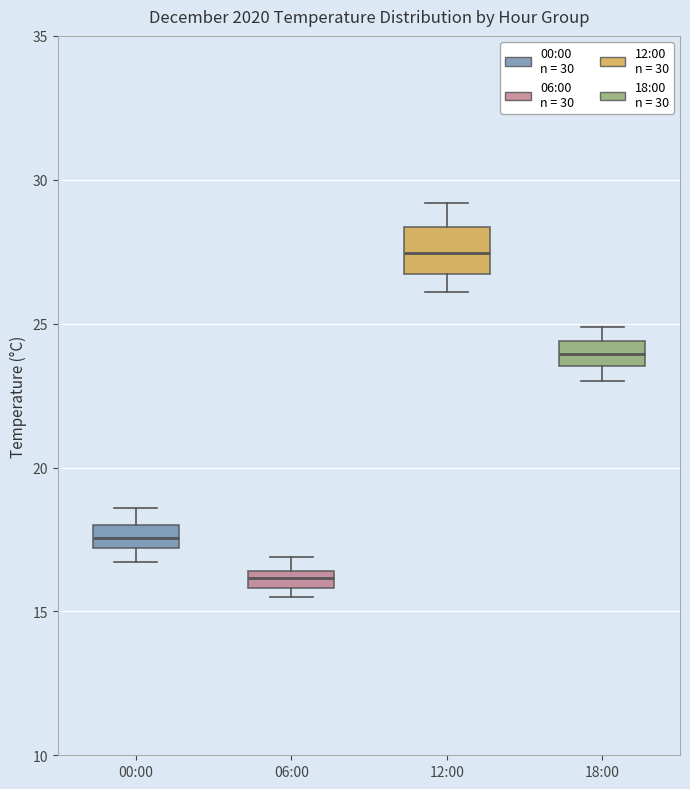

Where does the median line of the box for 12:00 sit on the y-axis? The values are not printed on the chart, so give them approximately, as read against the axis.

27.5